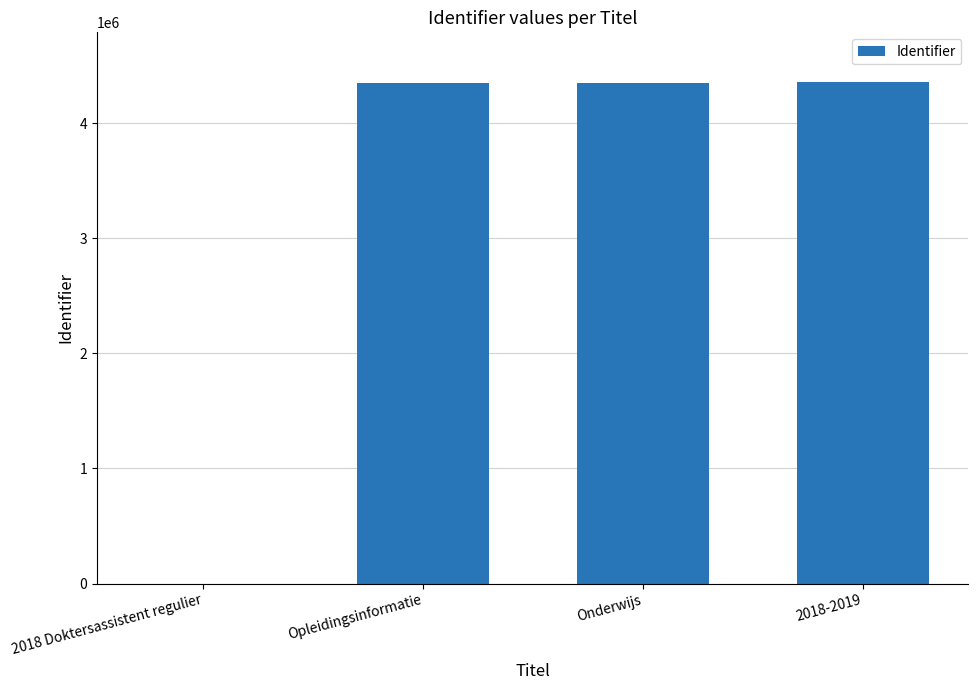

What is the sum of all values?

13053234